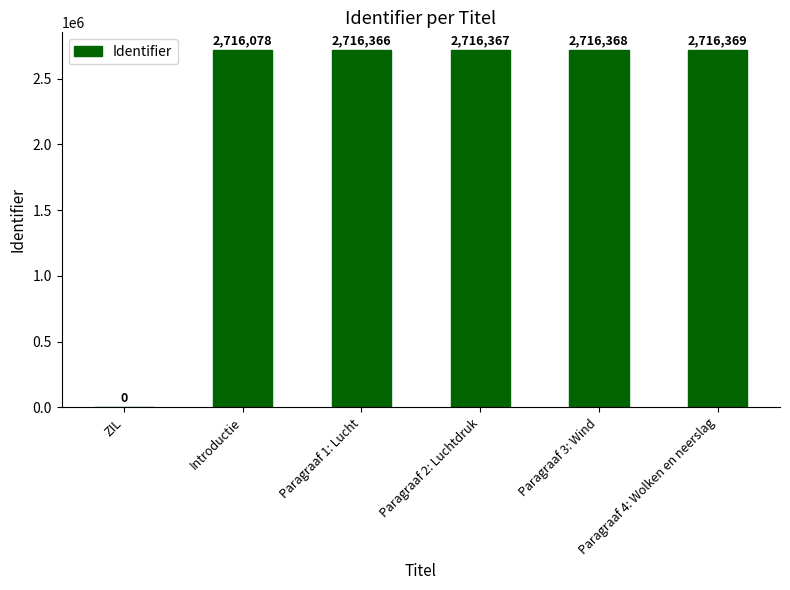

What value does the data have at Paragraaf 1: Lucht, to the nearest 50?

2716350